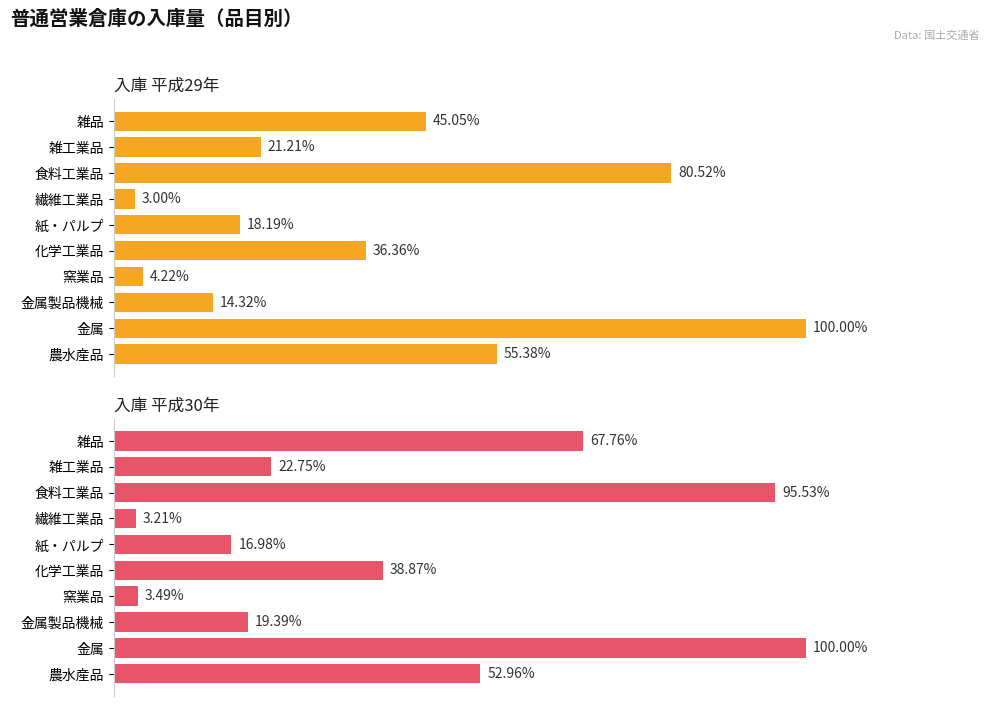

Rank the series by their maximum value, from lowest to highest.

入庫 平成30年, 入庫 平成29年